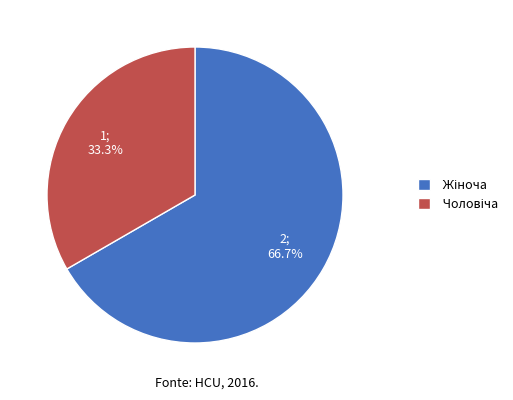

Is there any slice that represents more than half of the pie?

Yes